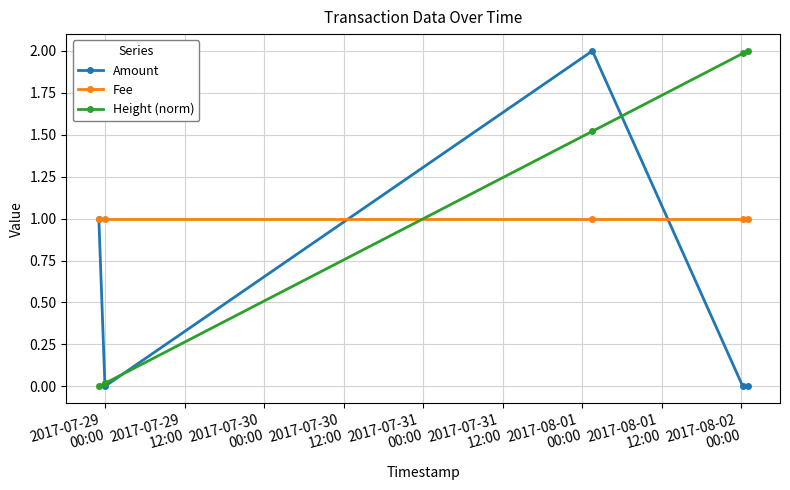

Rank the series by their average value, from highest to lowest.

Height (norm), Fee, Amount